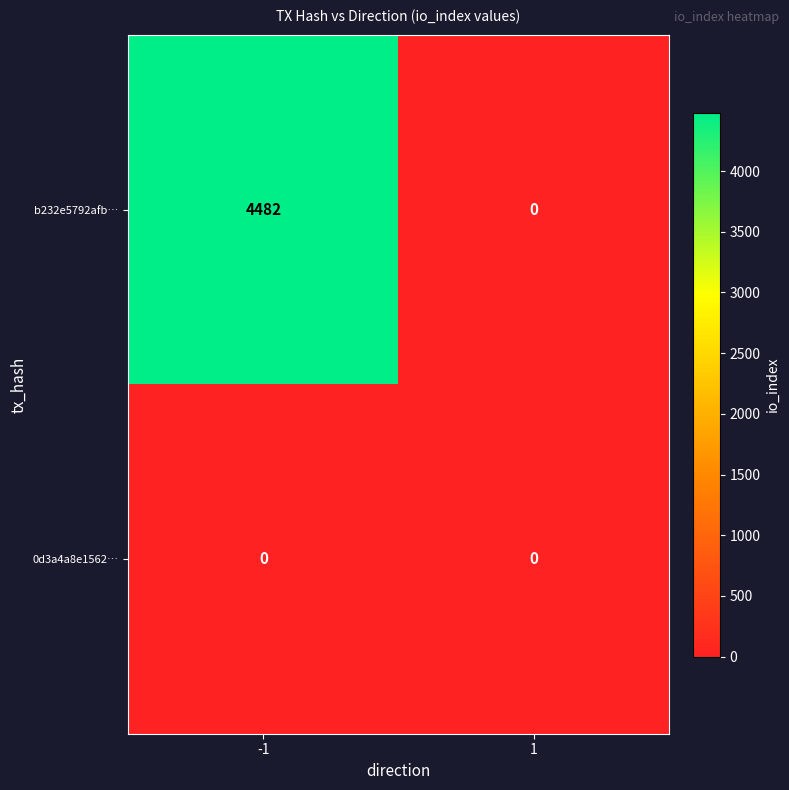

What is the total value across all series at -1?

4482